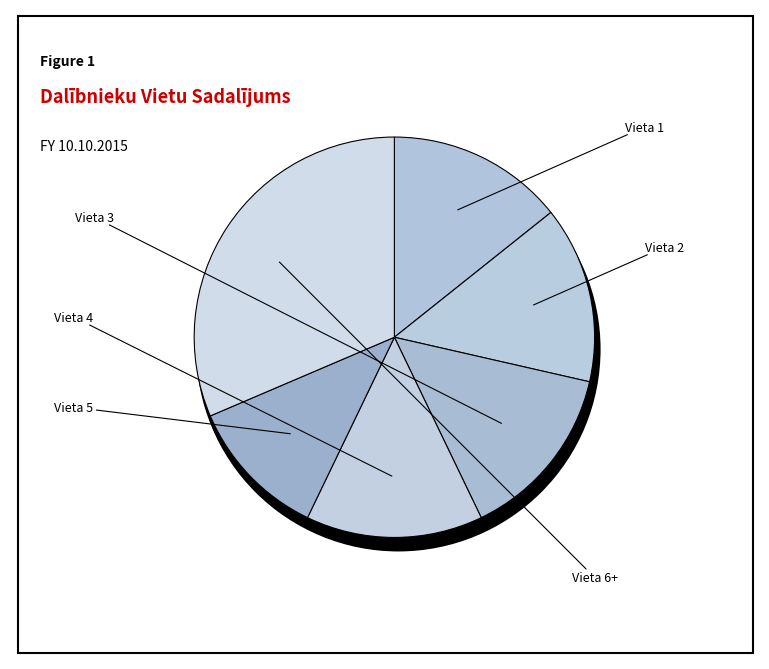

To the nearest percent, what is the combined percentage of Vieta 3 and Vieta 6+?

46%